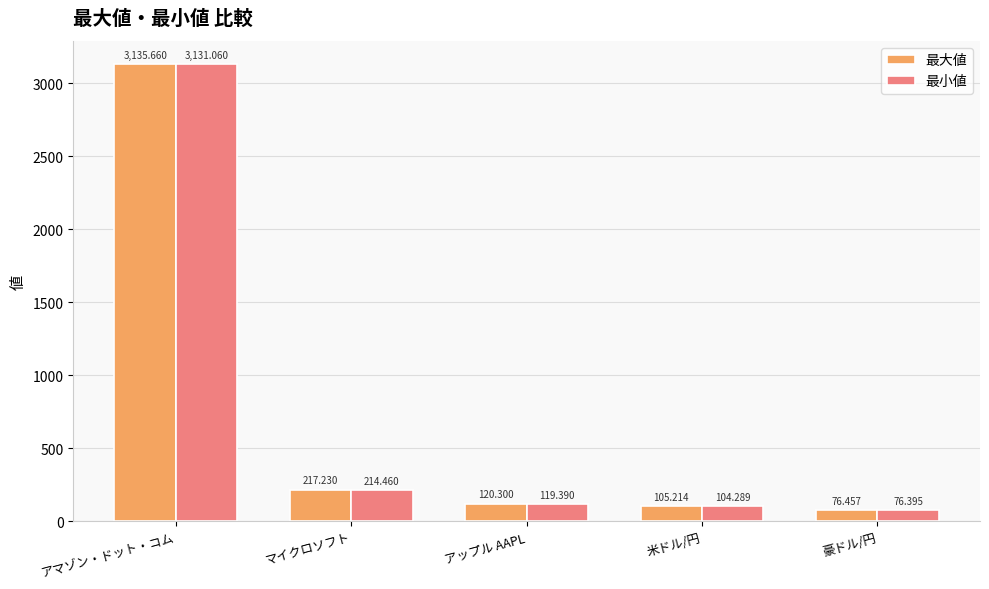

The value of 最大値 at アマゾン・ドット・コム is 4746.6. True or false?

False